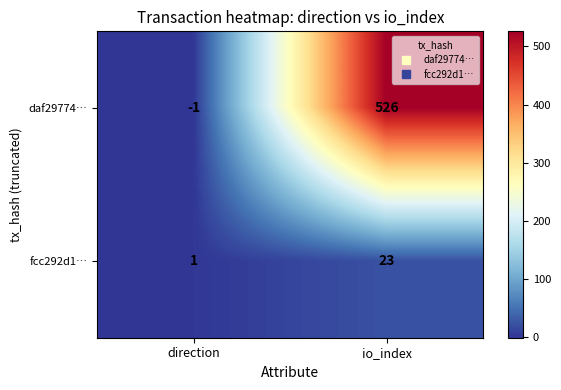

Where is fcc292d1… nearest to the value 12?

direction